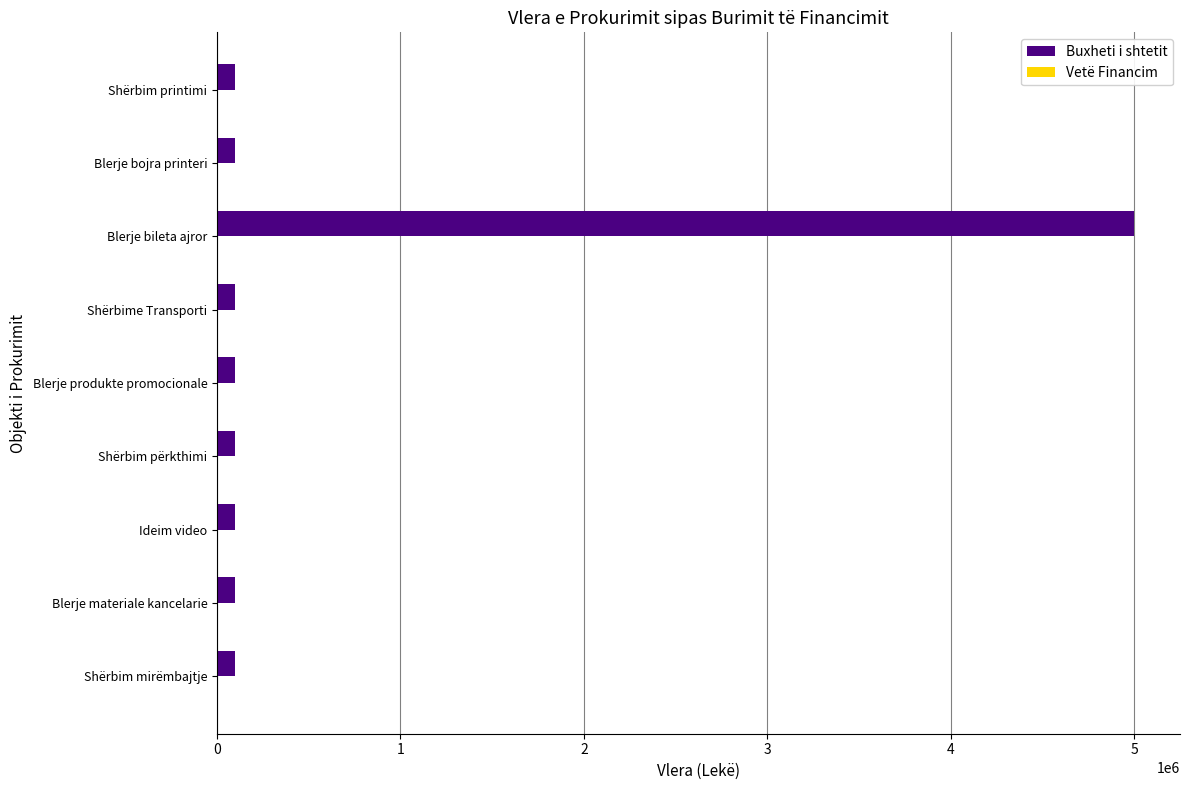

What is the greatest value displayed?

5000000